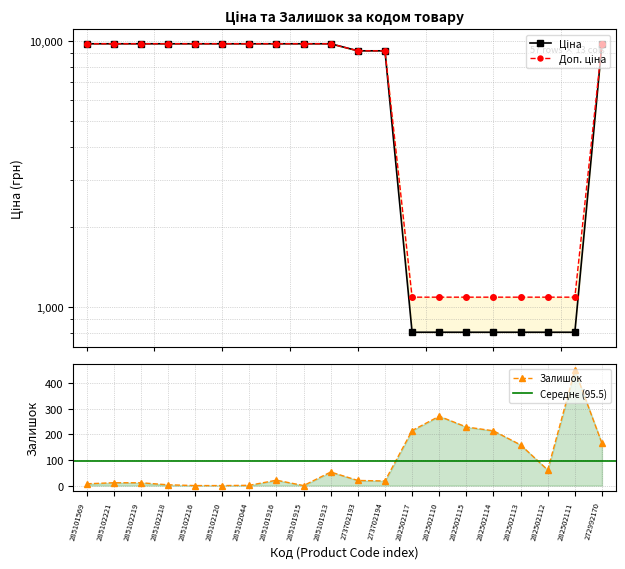

What is the label of the 13th point from the left?

282502117